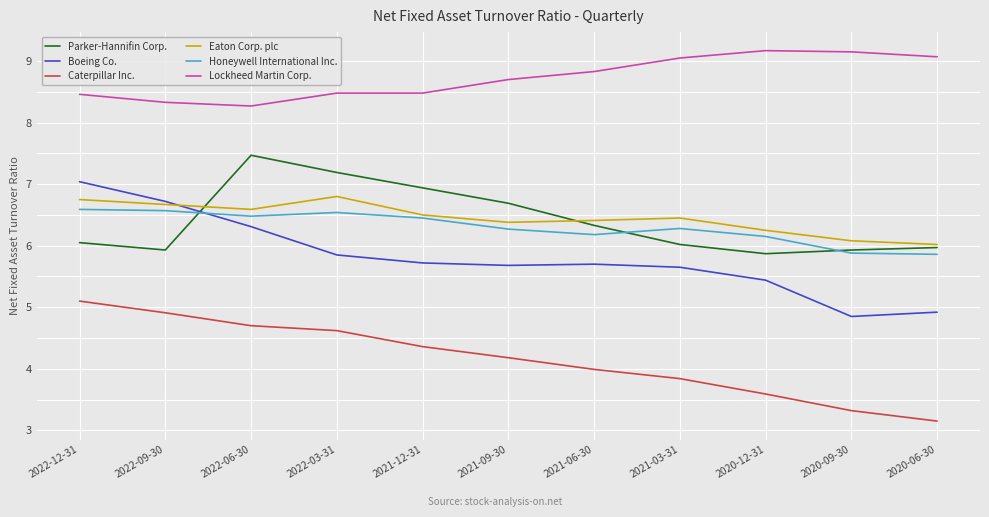

Where do Parker-Hannifin Corp. and Eaton Corp. plc first cross each other?

2022-09-30 and 2022-06-30